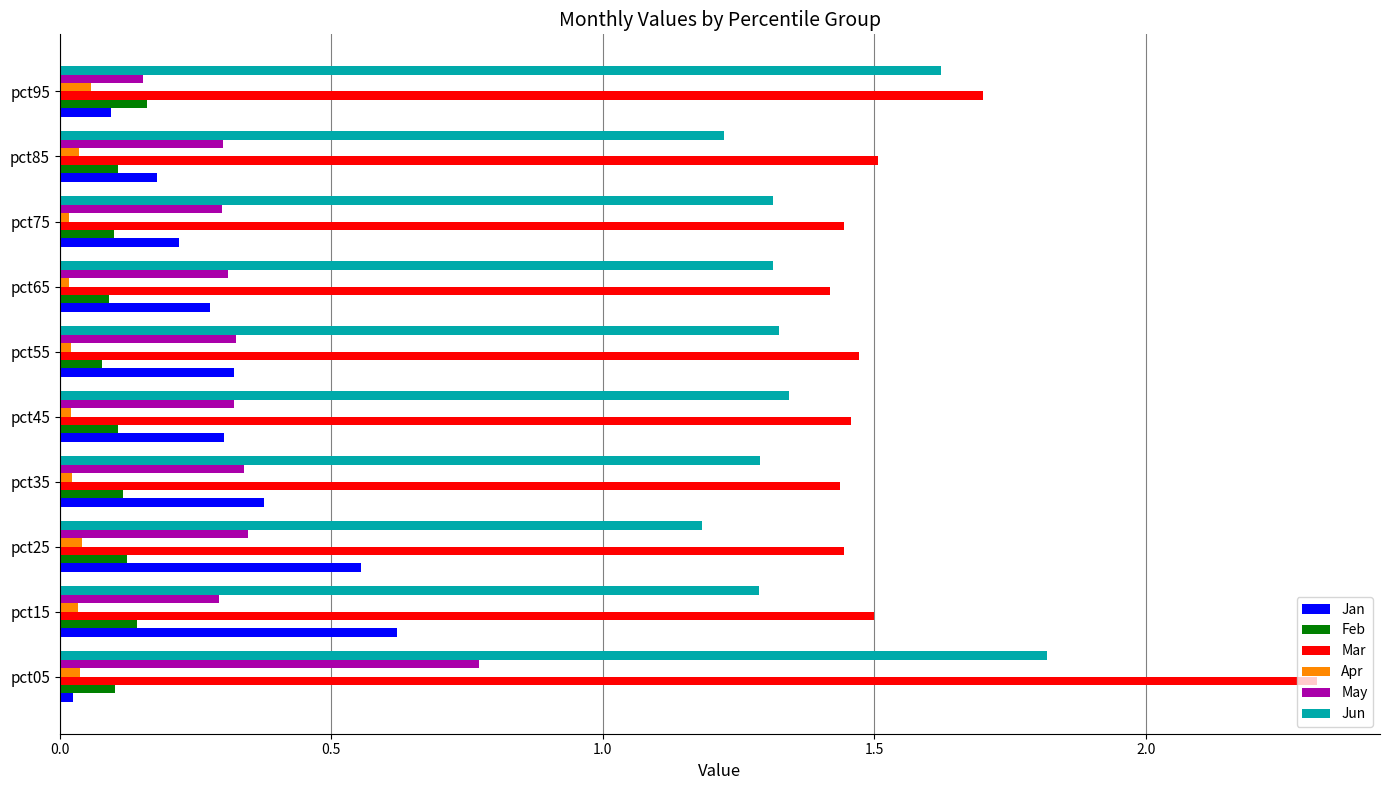

Which series has the largest range (max minus min)?

Mar